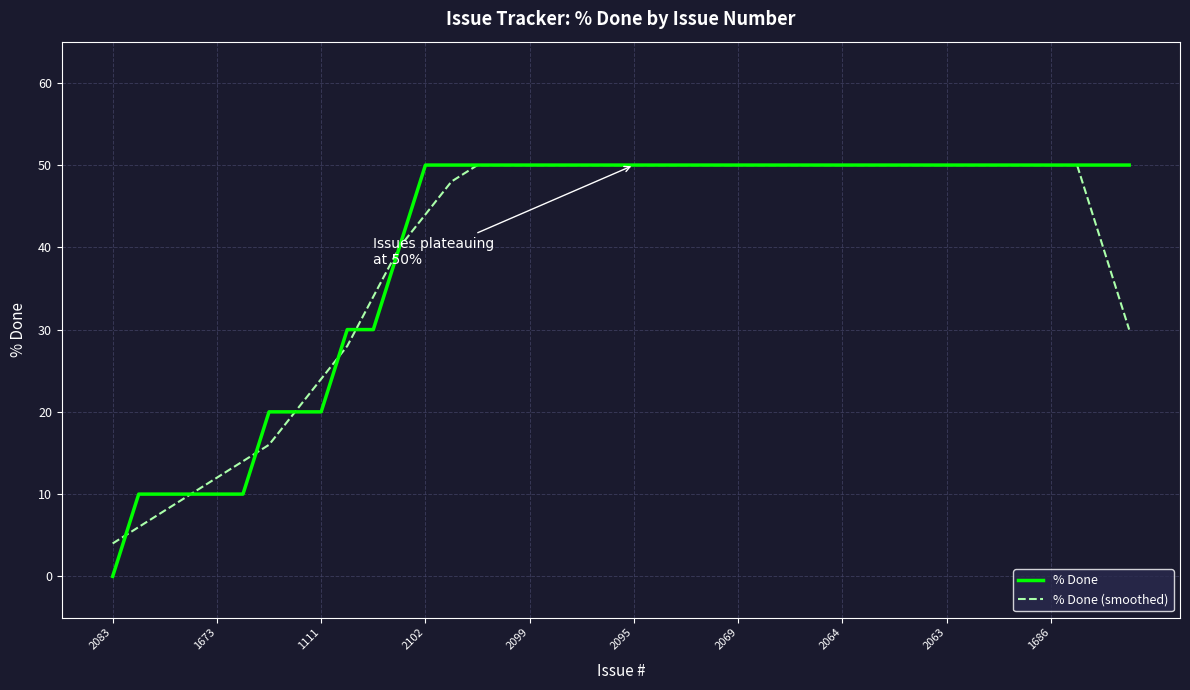

Reading left to right, list all the values displayed in this chart.

% Done: 0	10	10	10	10	10	20	20	20	30	30	40	50	50	50	50	50	50	50	50	50	50	50	50	50	50	50	50	50	50	50	50	50	50	50	50	50	50	50	50
% Done (smoothed): 4	6	8	10	12	14	16	20	24	28	34	40	44	48	50	50	50	50	50	50	50	50	50	50	50	50	50	50	50	50	50	50	50	50	50	50	50	50	40	30